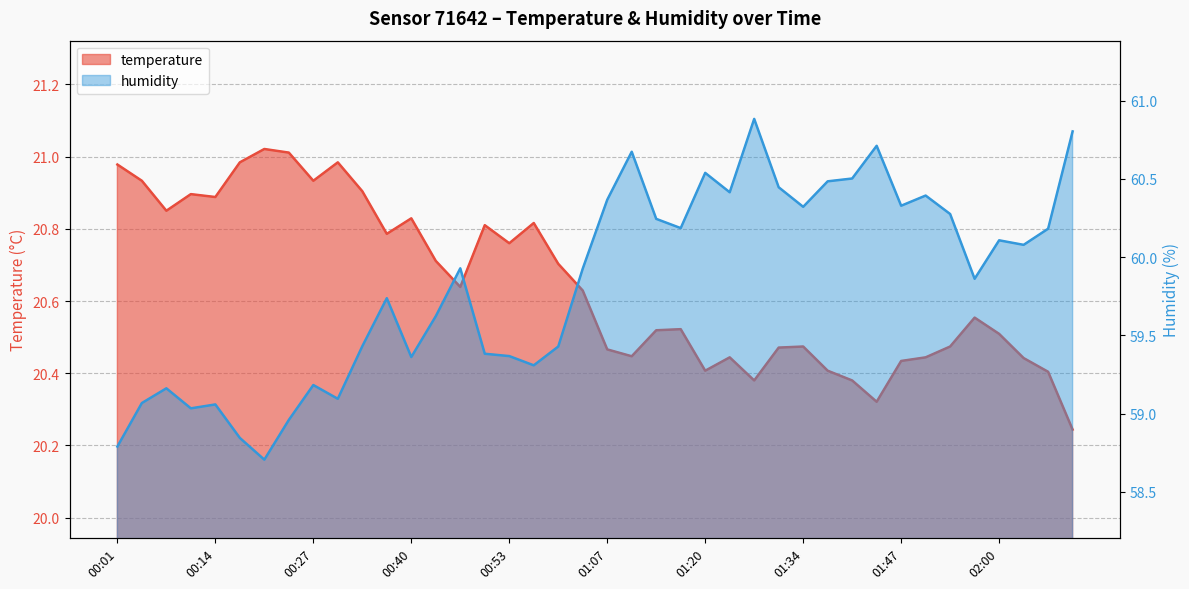

What is the difference between the second highest and minimum values in the temperature series?

0.8